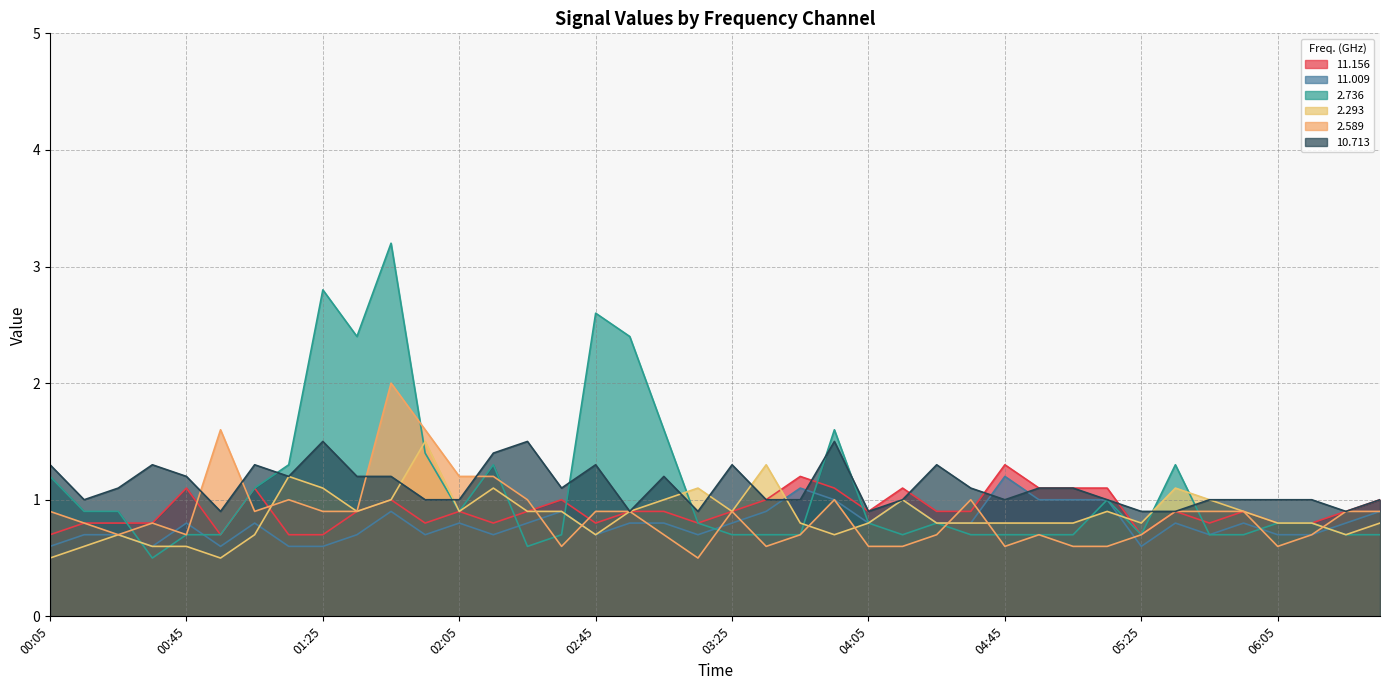

True or false:  11.009 has more than 0 points higher than both neighbors.

True